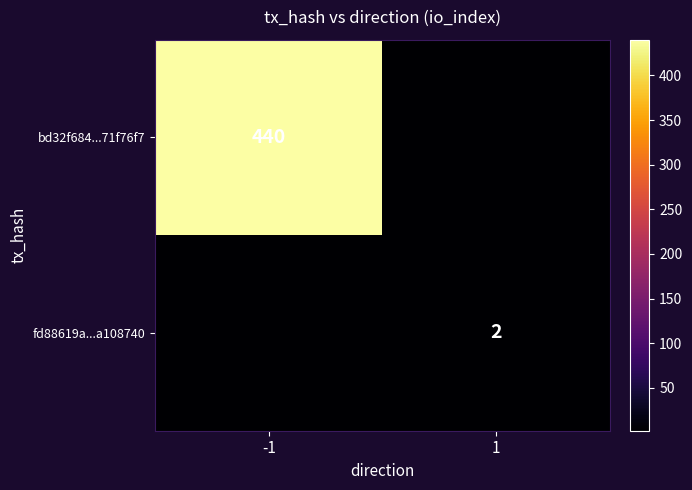

Is it true that bd32f684...71f76f7 equals 702 at -1?

False